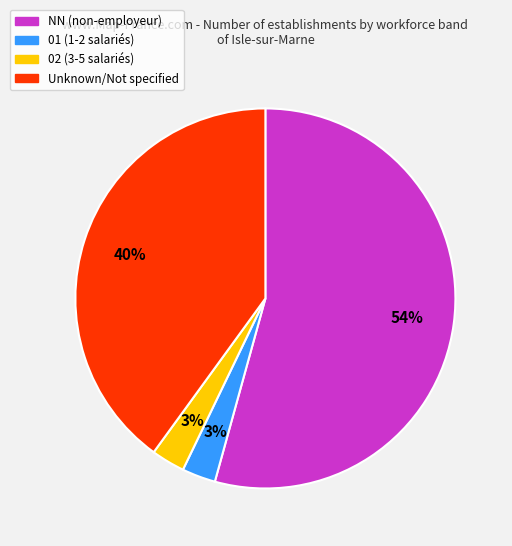

Is there a majority slice in this chart?

Yes